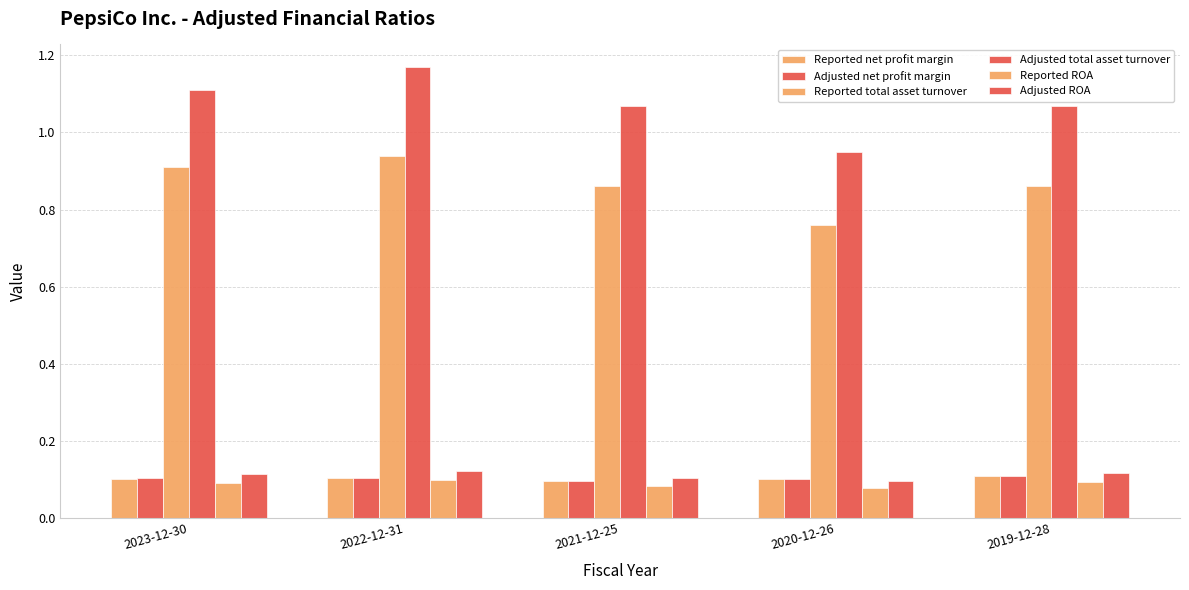

What position from the right is 2023-12-30?

5